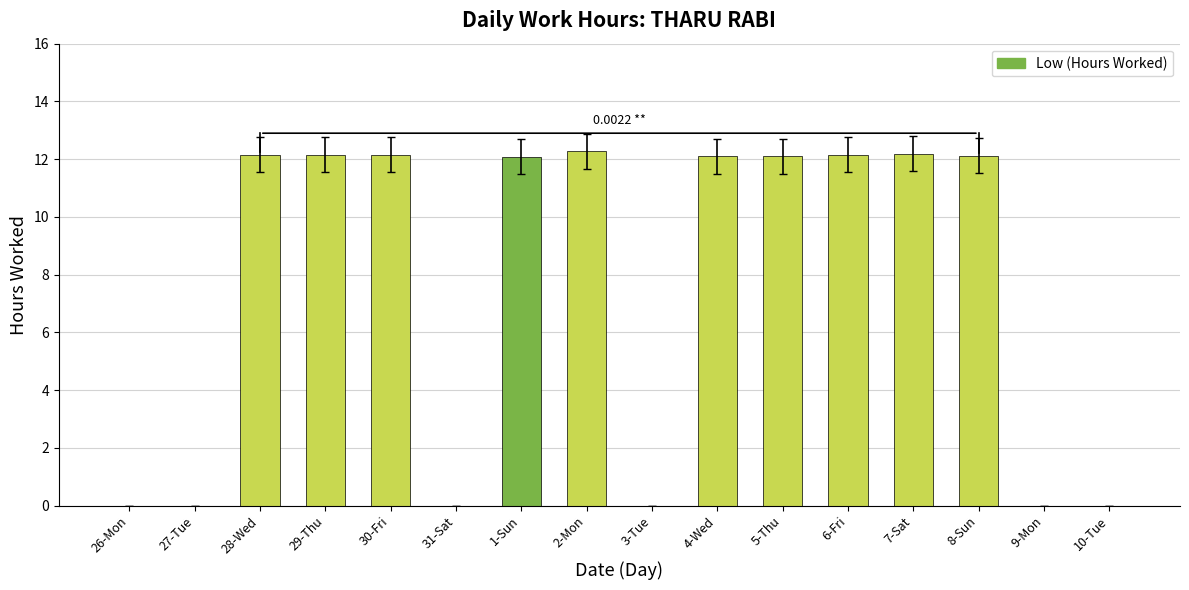

Approximately how many times larger is the value at 8-Sun compared to 29-Thu?

1.0